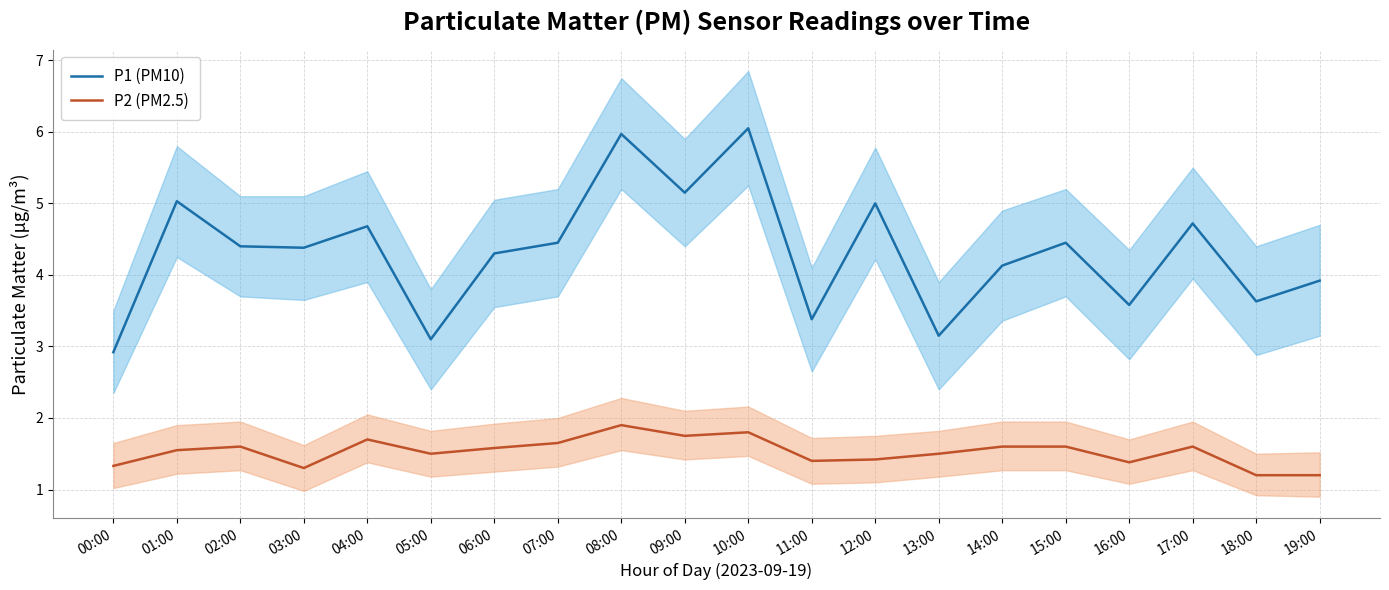

What is the difference between the maximum and minimum values in the P2 (PM2.5) series?

0.7